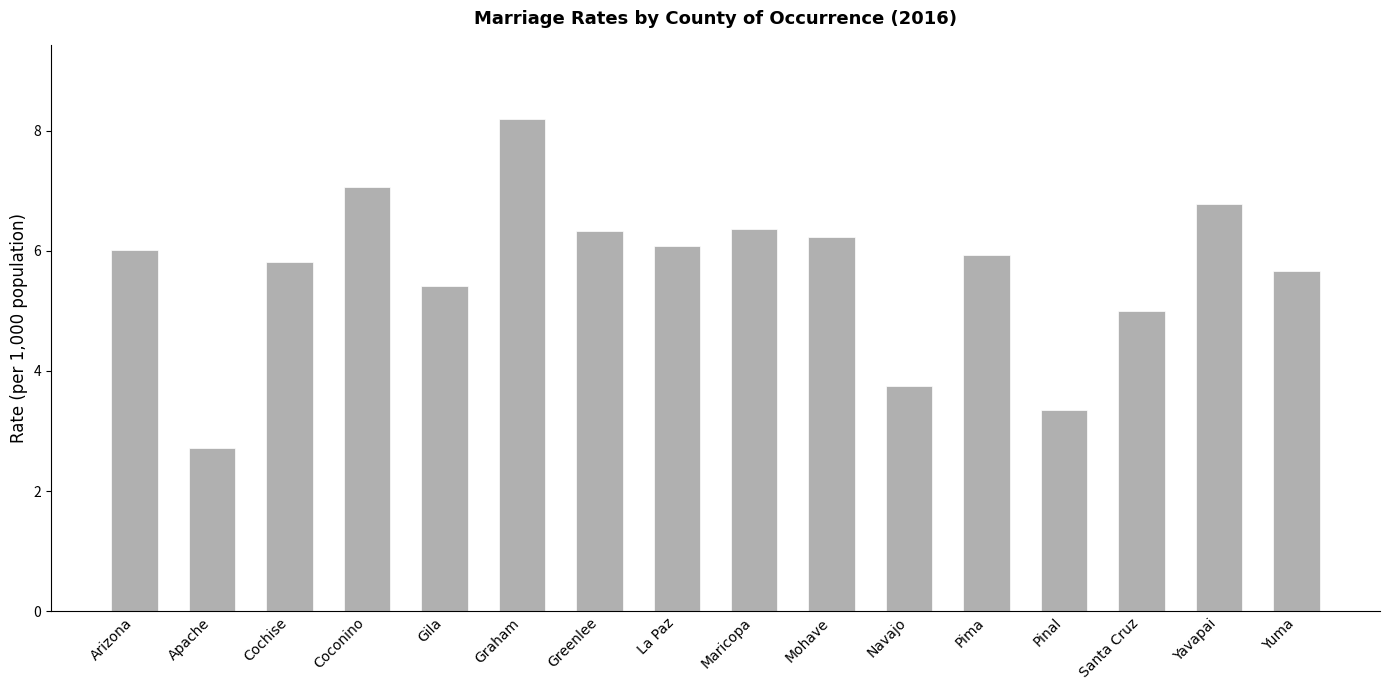

True or false: the data shows 3.0 at Santa Cruz.

False